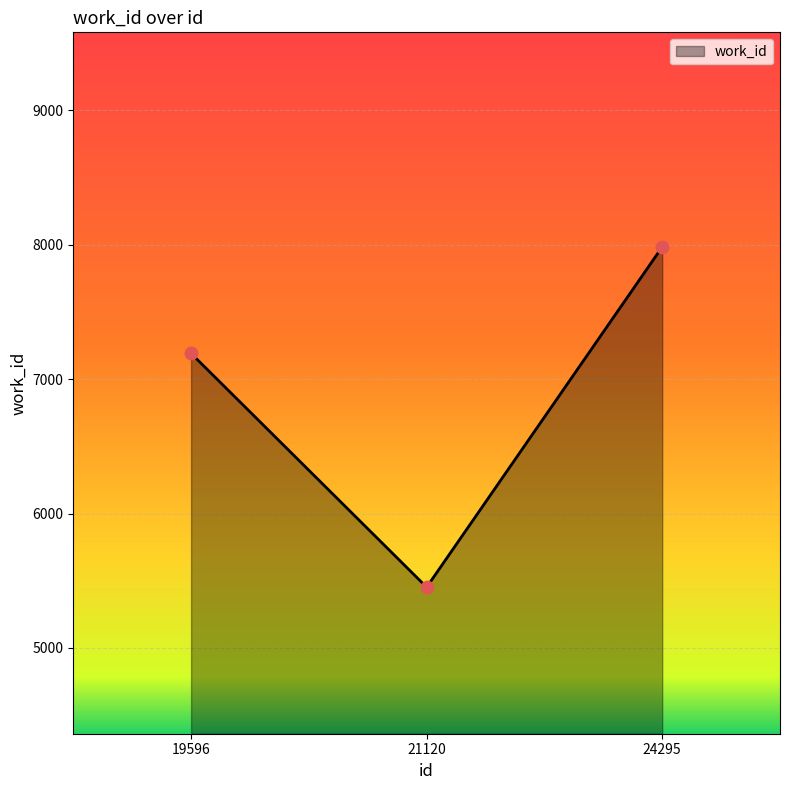

What is the ratio of the value at 19596 to the value at 21120?

1.3